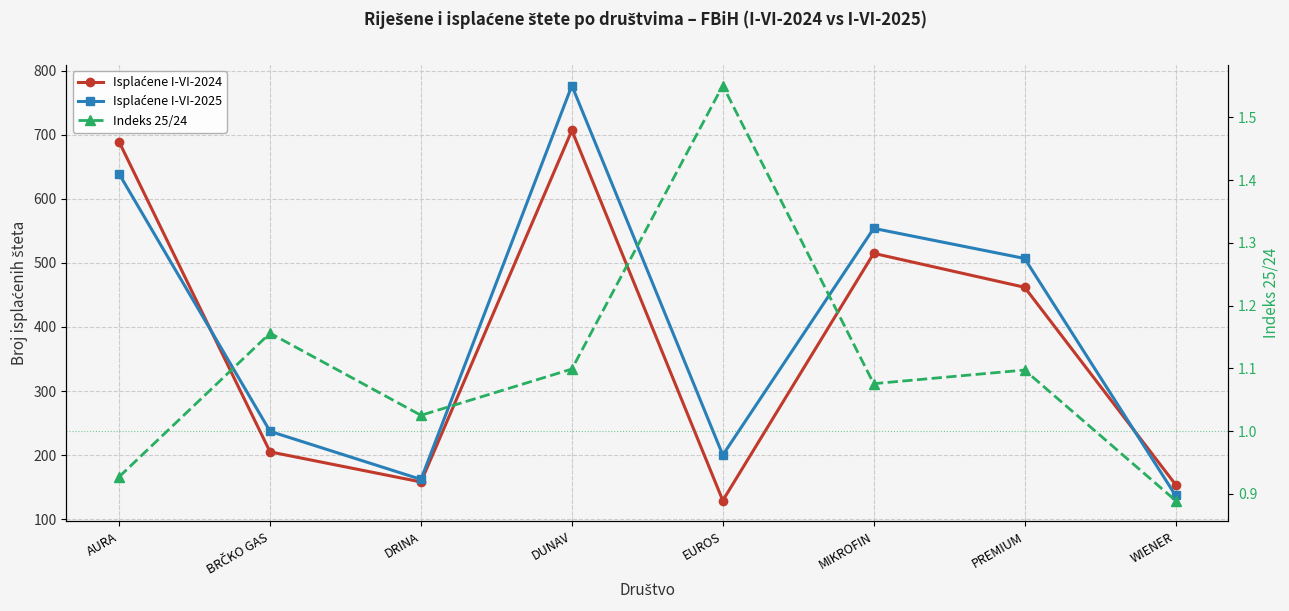

Is it true that Isplaćene I-VI-2025 equals 229.1 at DRINA?

False